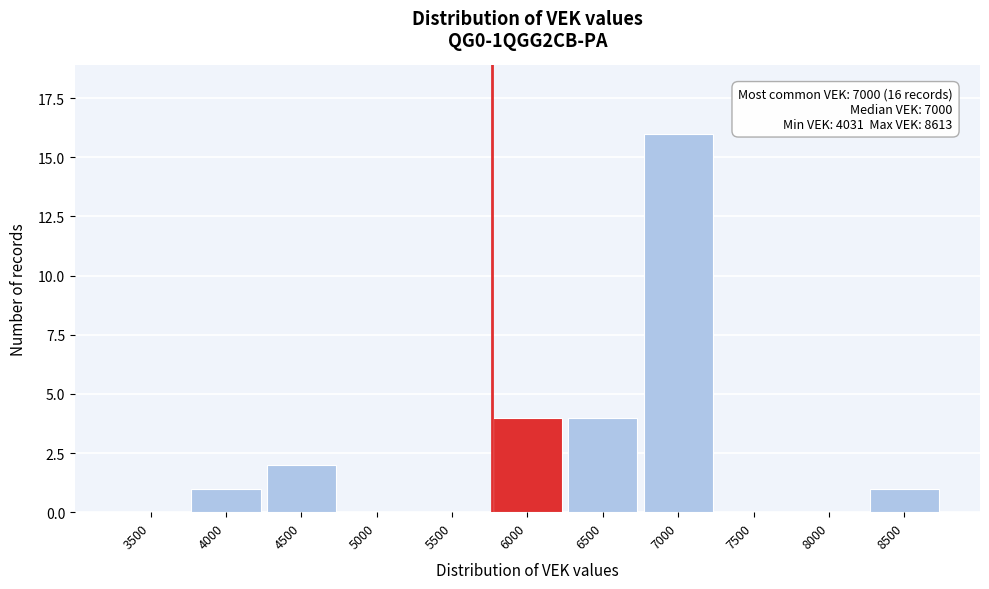

Reading left to right, extract all data points from this chart.

3500=0	4000=1	4500=2	5000=0	5500=0	6000=4	6500=4	7000=16	7500=0	8000=0	8500=1